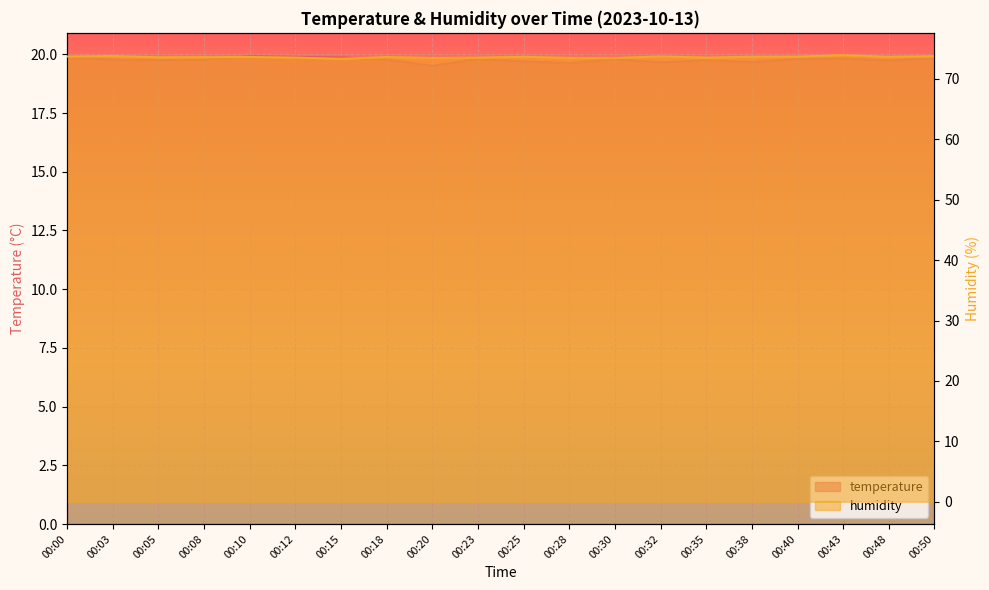

At which category is the sum across all series the highest?

00:43